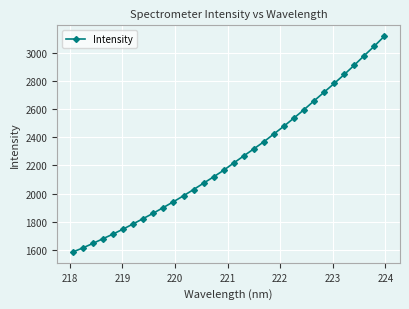

What is the smallest value displayed?

1585.2